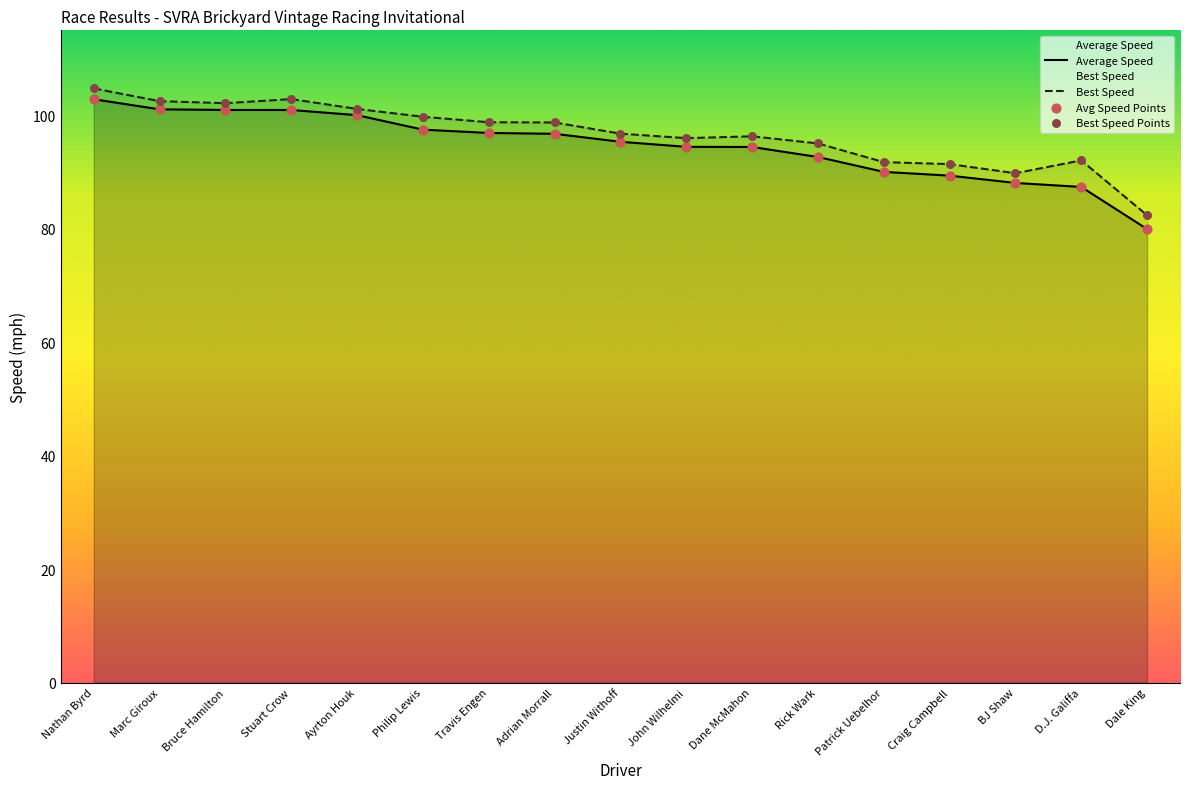

Which series has the largest total across all categories?

Best Speed